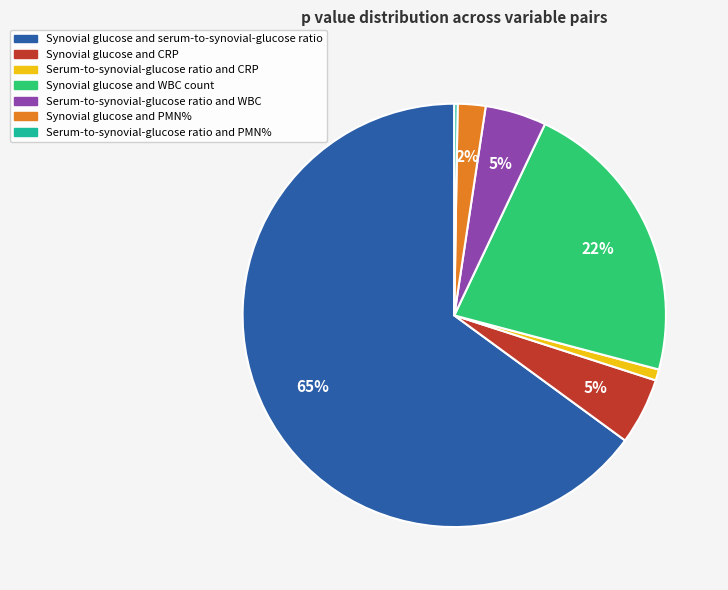

The Synovial glucose and serum-to-synovial-glucose ratio slice represents 75% of the pie. True or false?

False